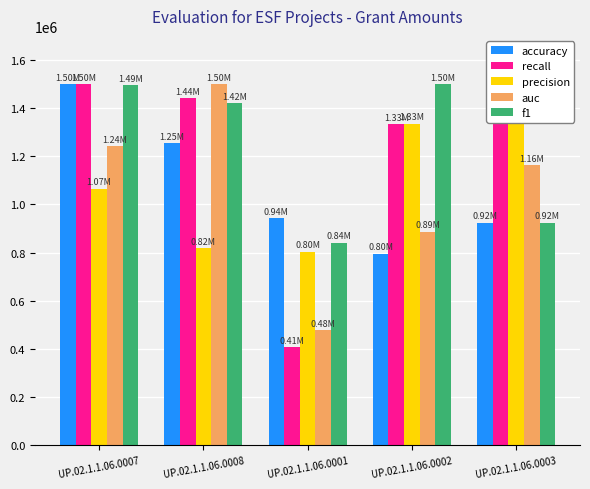

The auc series shows 1499999.8 at UP.02.1.1.06.0008. True or false?

True